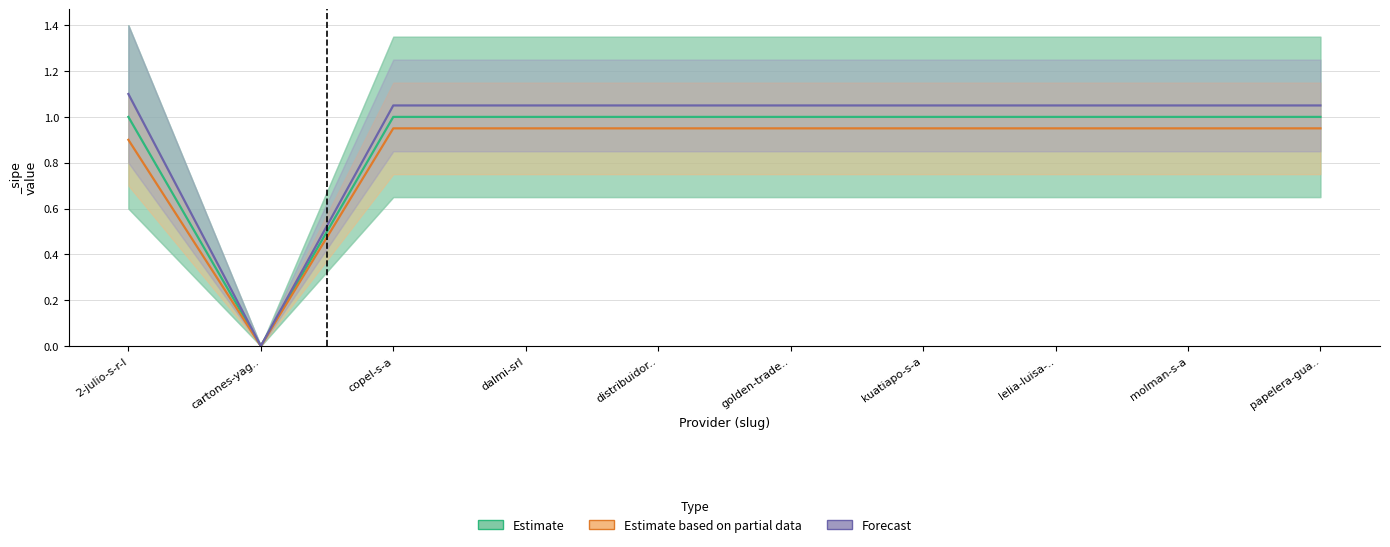

True or false: Estimate and Estimate based on partial data intersect in this chart.

False